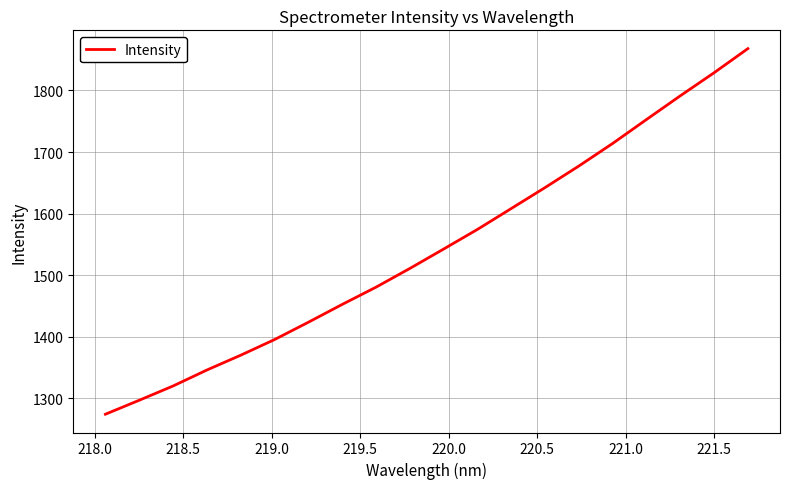

What is the difference between the maximum and minimum values?

593.5